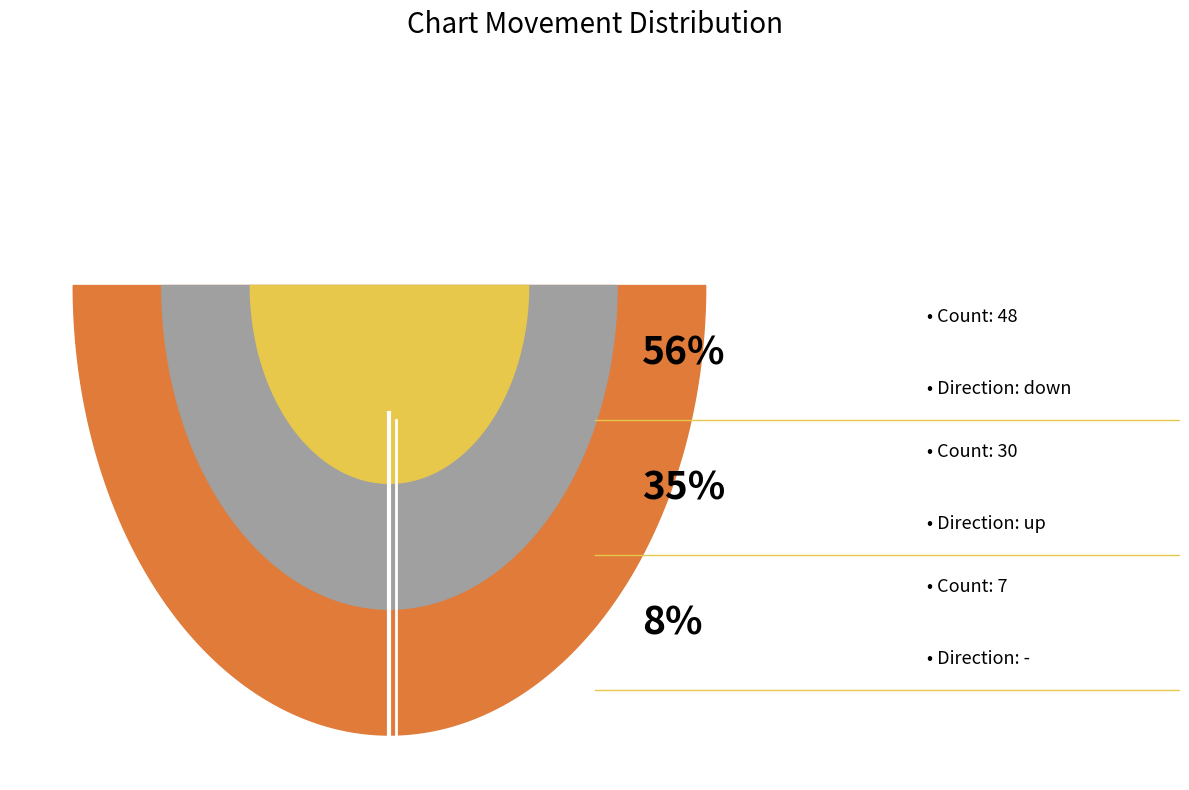

Do - and down together represent more than half of the pie?

Yes